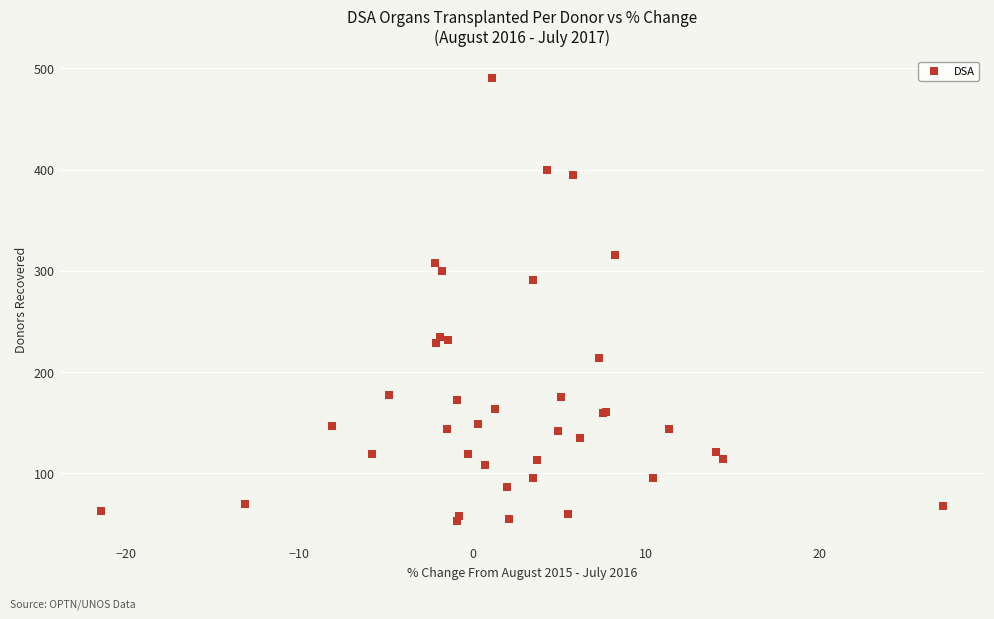

What Y value in the scatter plot is closest to 271?

291